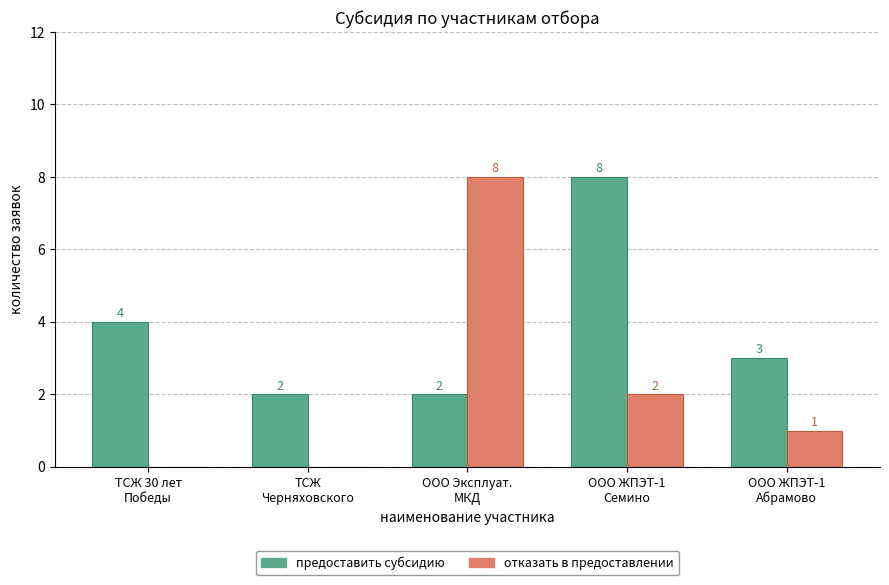

Which series has the largest total across all categories?

предоставить субсидию